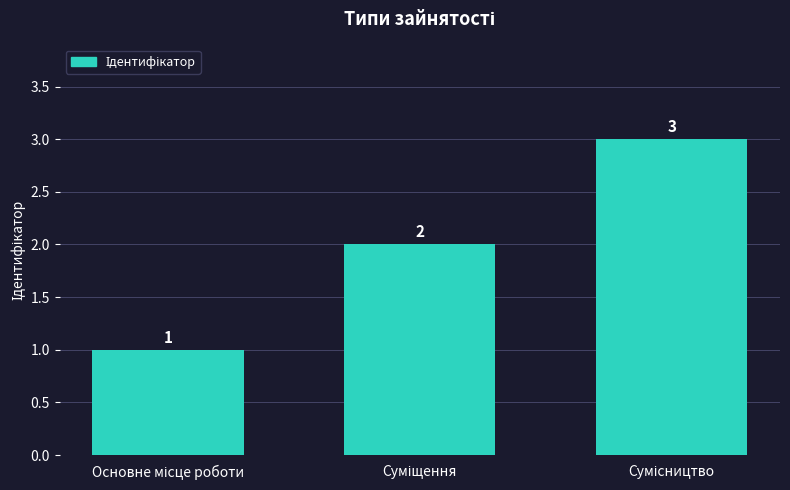

Count the values in the range 1 to 3.

3